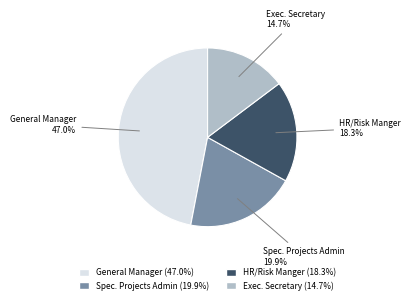

Is there any slice that represents more than half of the pie?

No